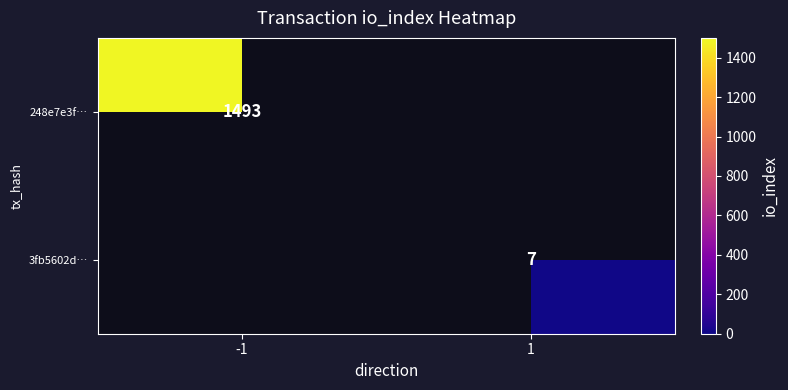

Is the value of 3fb5602d… at 1 greater than the value of 248e7e3f… at -1?

No